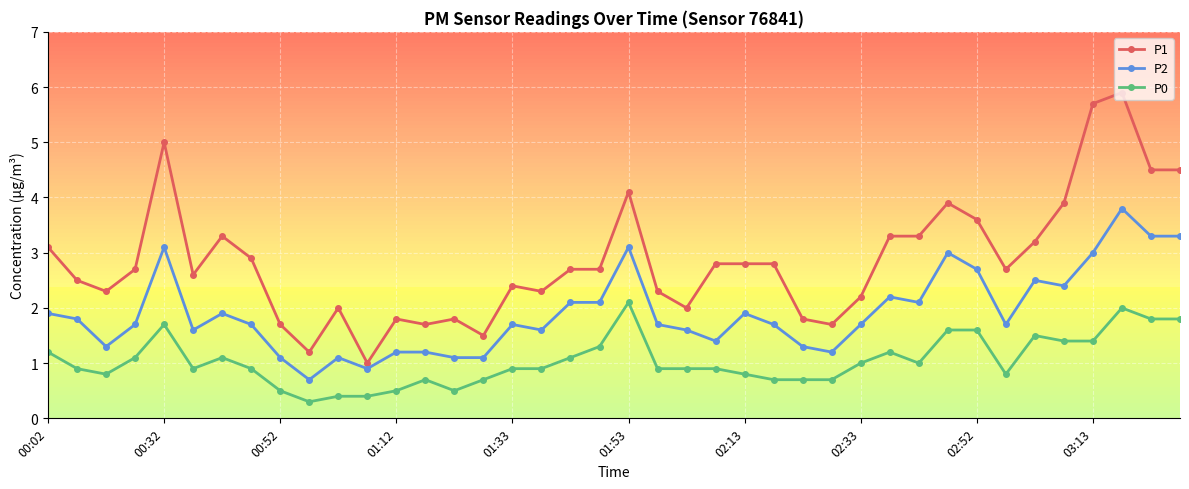

What is the value of the P2 point at the 12th from the left?

0.9